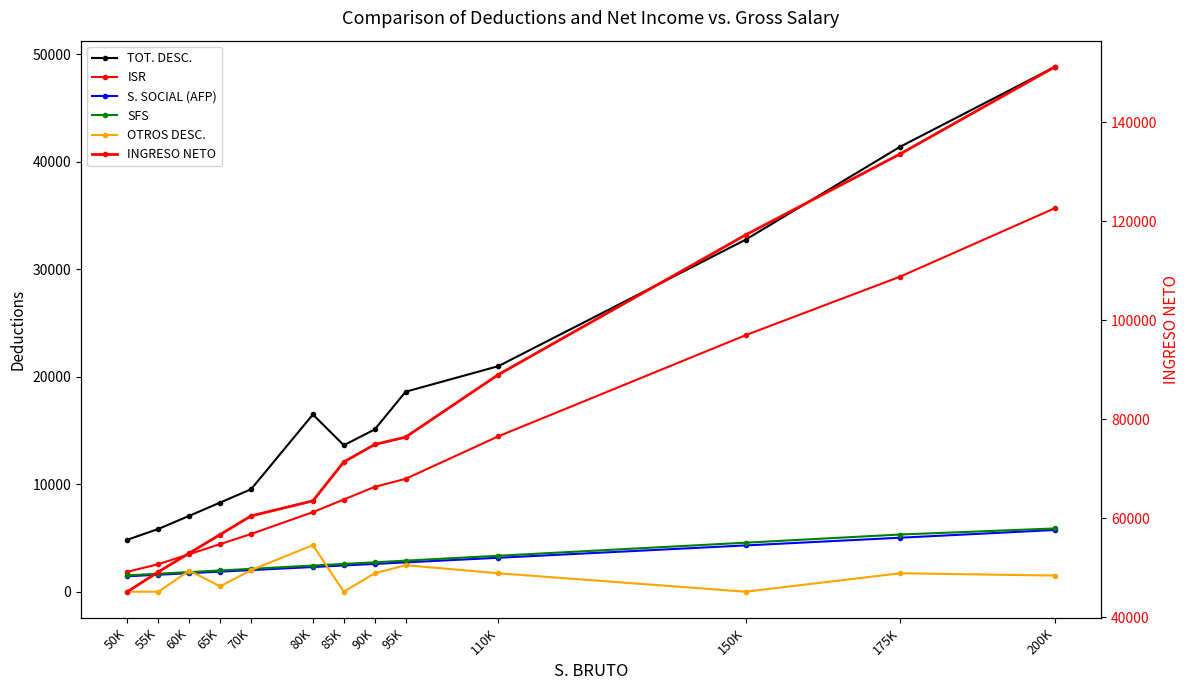

What is the difference between the second highest and minimum values in the SFS series?

3800.0